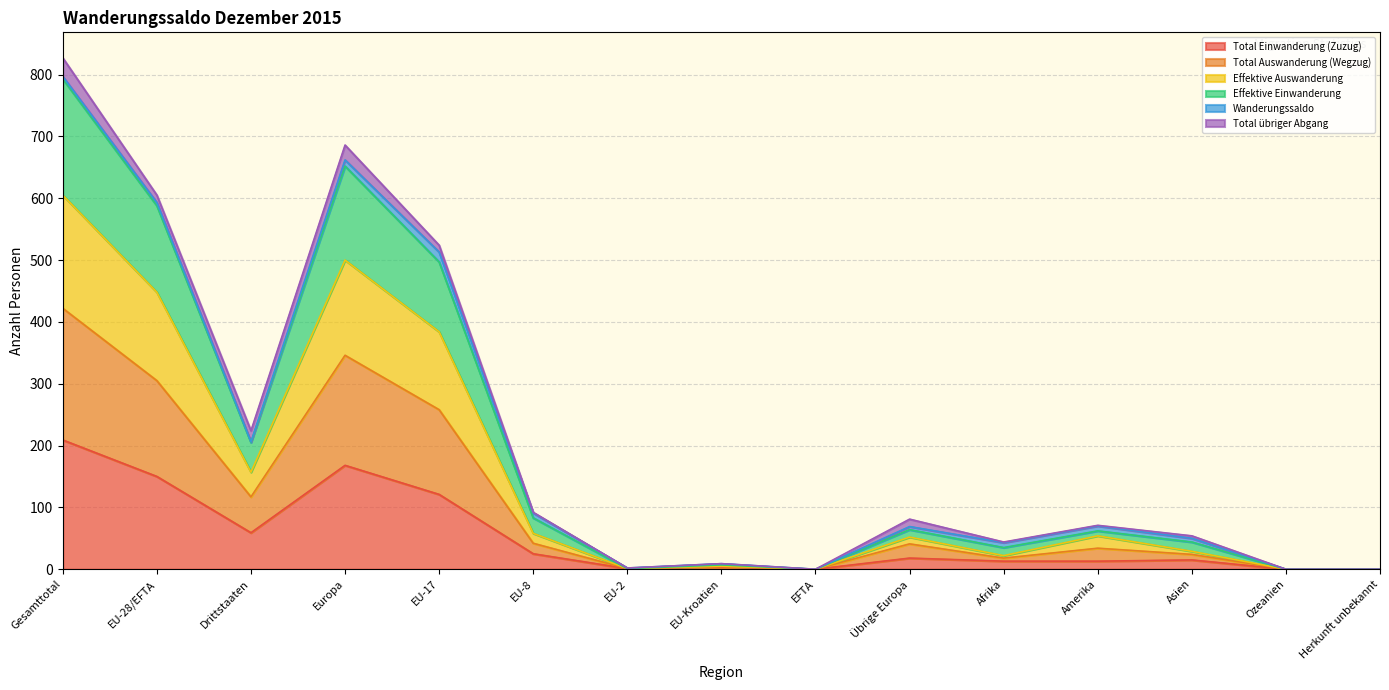

At which category does the chart reach its minimum across all series?

EFTA